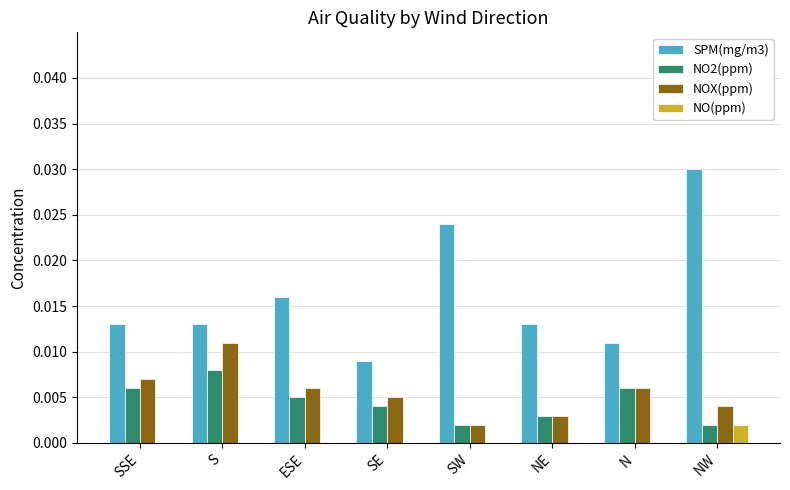

Which series has the largest total across all categories?

SPM(mg/m3)